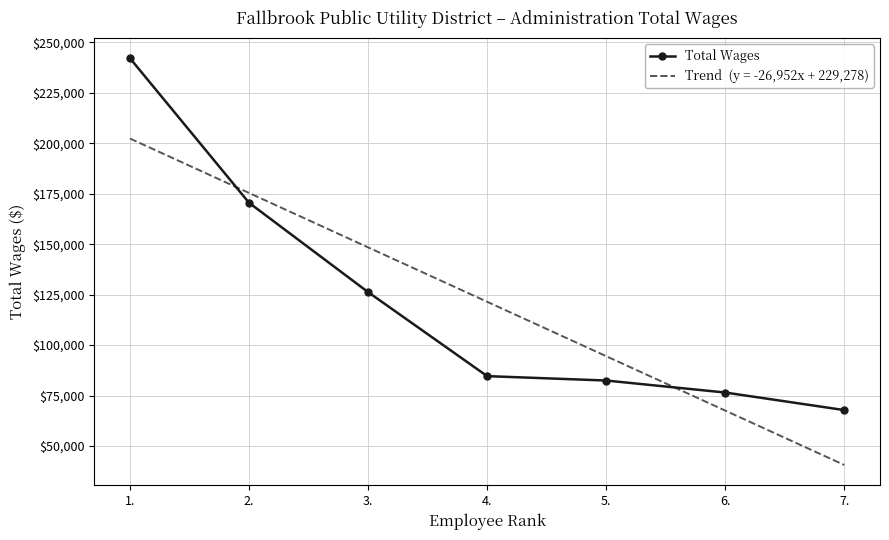

What is the label of the 7th point from the left?

7.